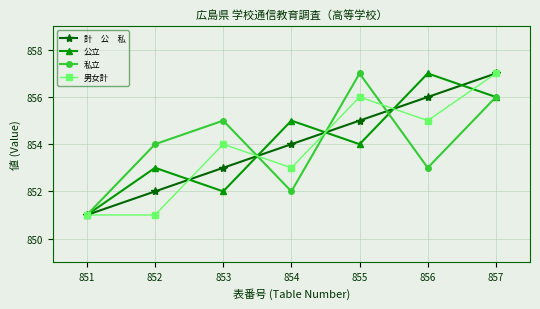

What is the smallest value displayed?

851